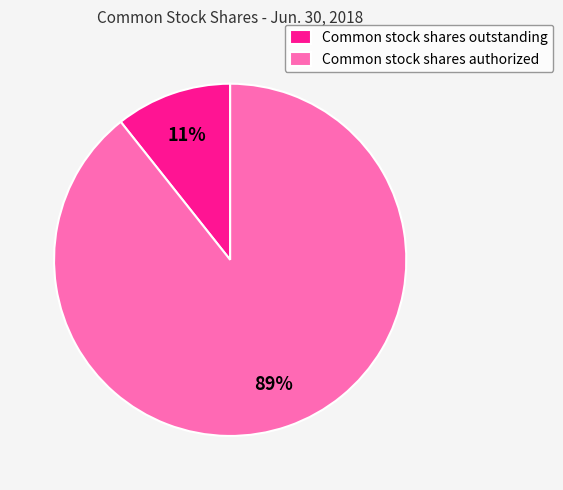

Is Common stock shares authorized the majority of the pie?

Yes